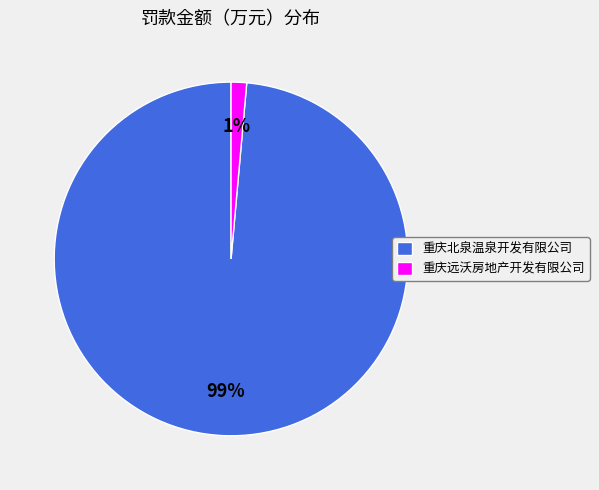

What is the largest slice in the pie chart?

重庆北泉温泉开发有限公司